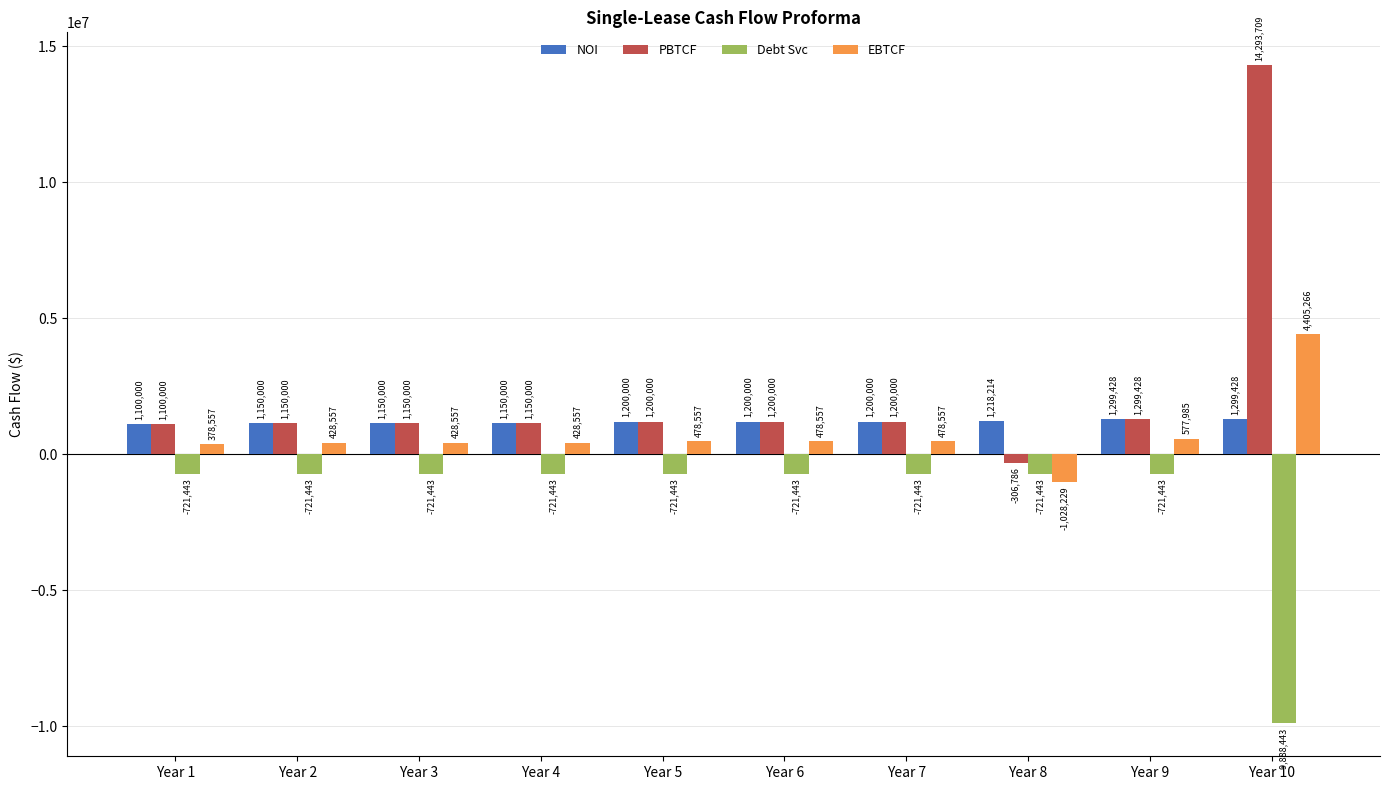

What is the value of the PBTCF bar at the 6th from the left?

1200000.0